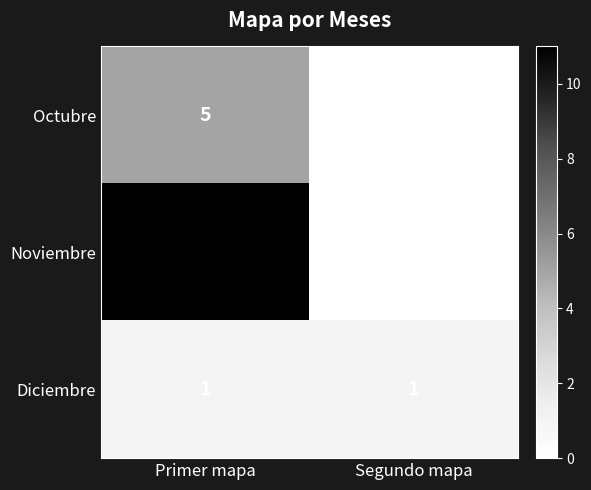

The Octubre series shows 0 at Segundo mapa. True or false?

True